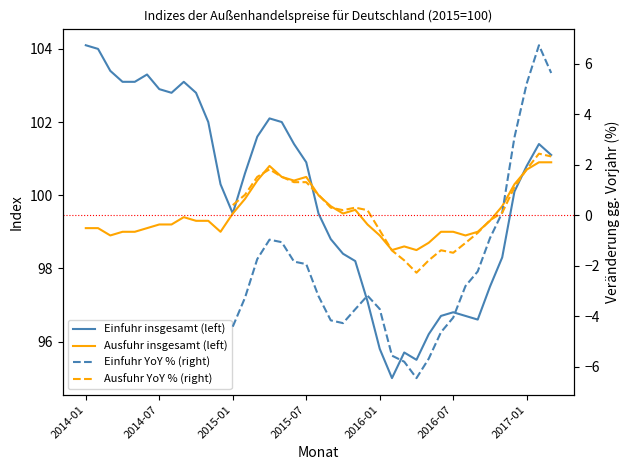

What position from the left is 2016-08?

32